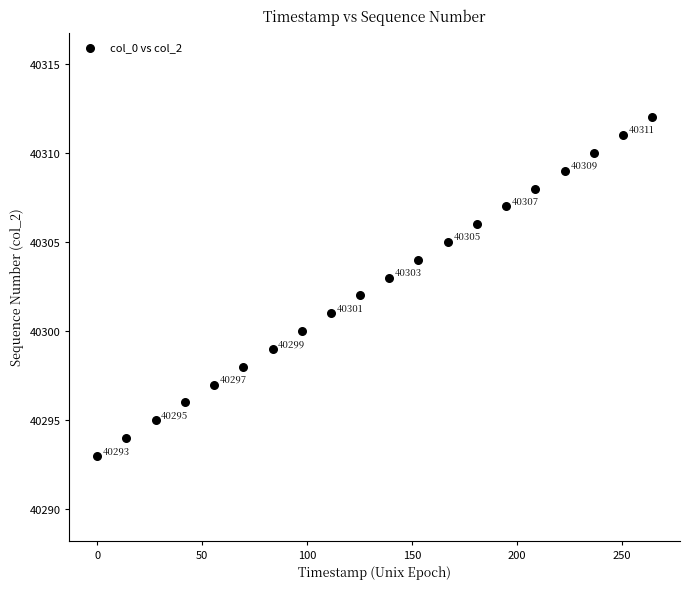

What is the range of Y values (max minus min)?

19